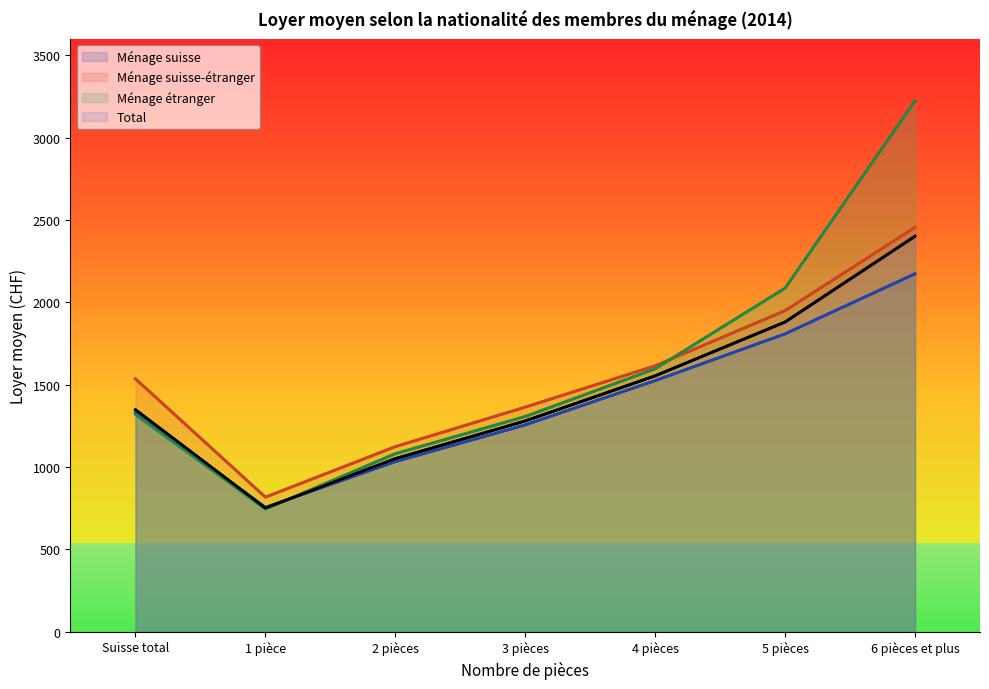

At how many categories does at least one series exceed 2154?

1